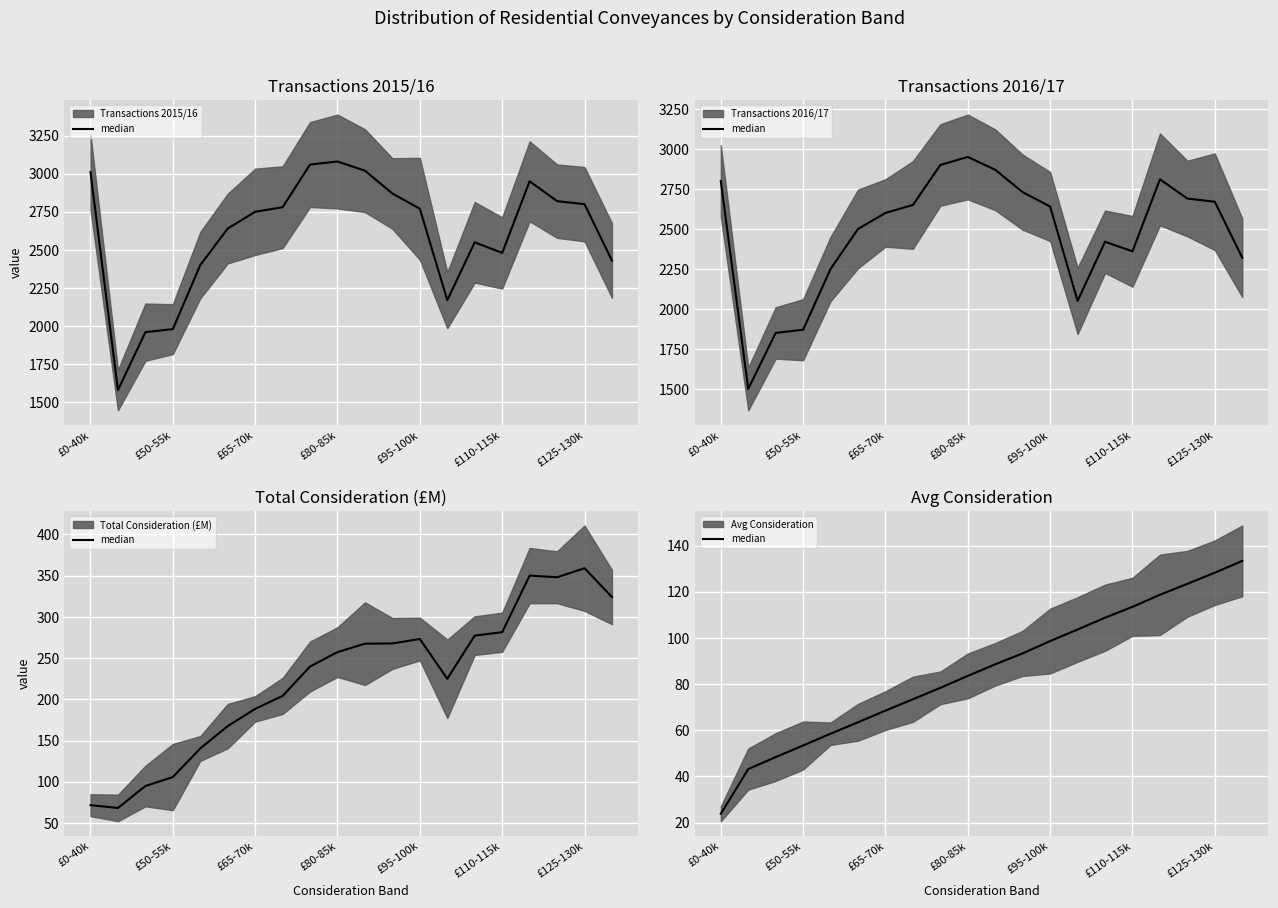

What is the ratio of the value at 13 to the value at 7?

1.4